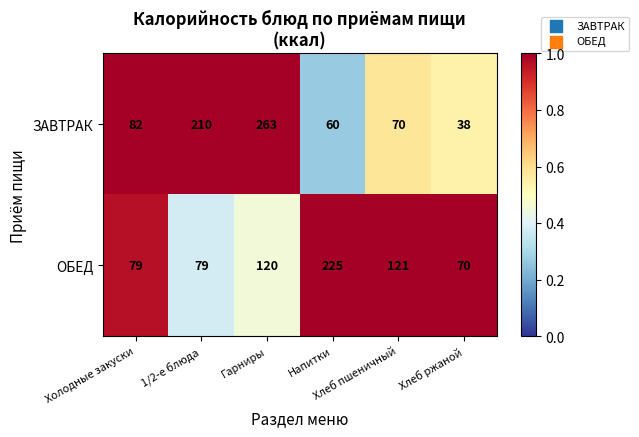

What is the sum of all ОБЕД values?

694